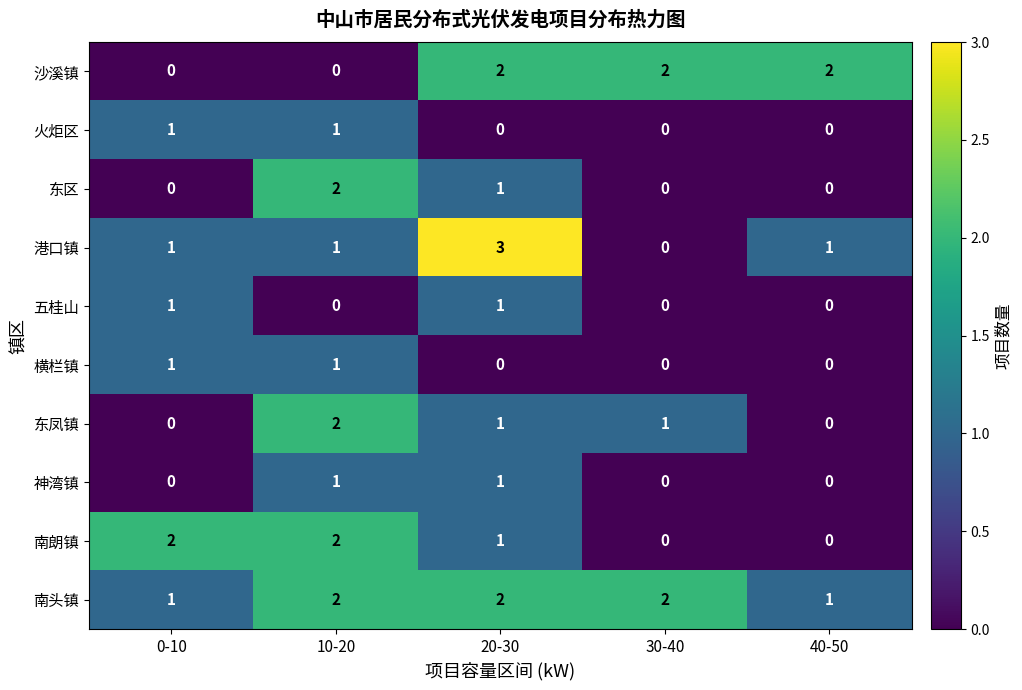

Which series has the largest total across all categories?

南头镇